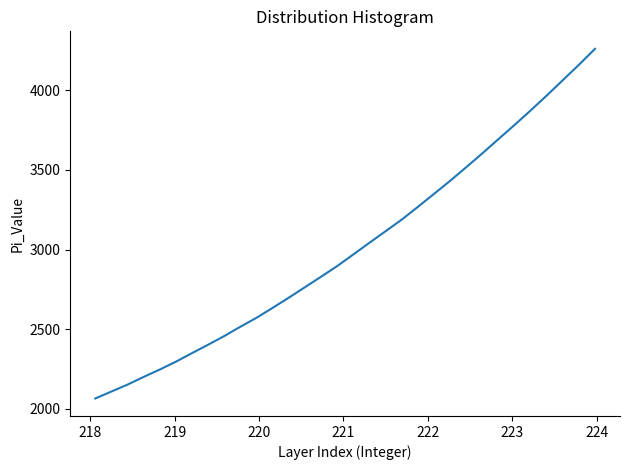

What is the difference between the maximum and minimum values?

2196.6